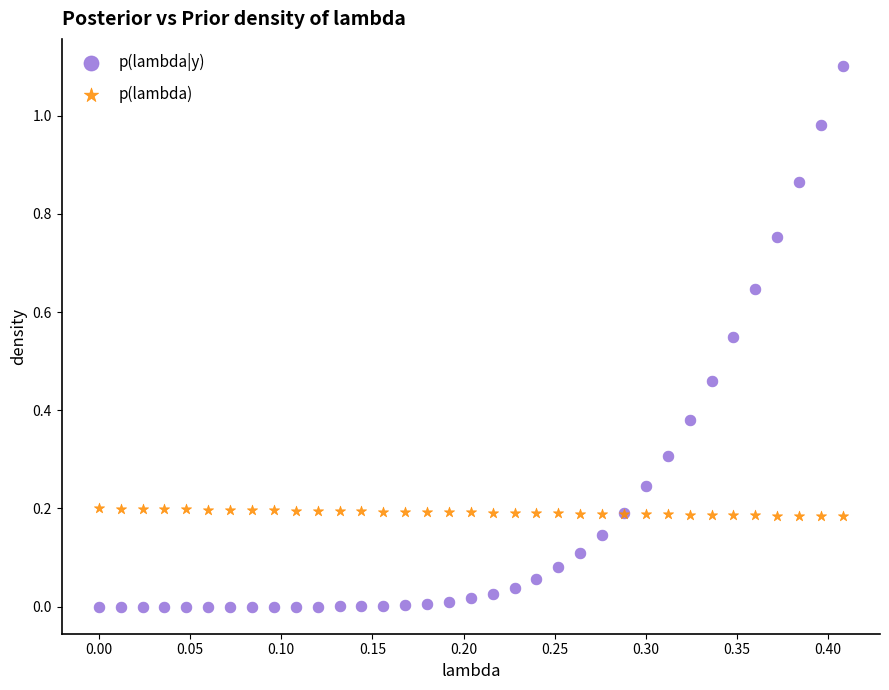

Which series reaches the maximum Y coordinate?

p(lambda|y)